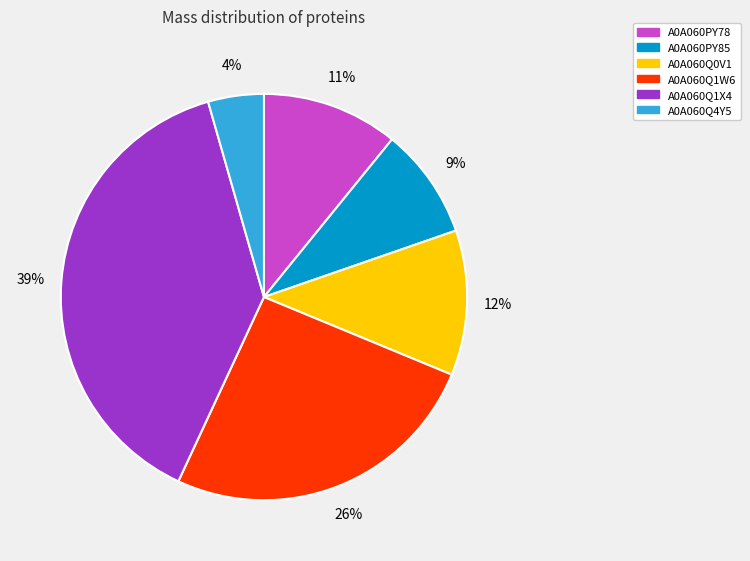

Rank the categories by value from highest to lowest.

A0A060Q1X4, A0A060Q1W6, A0A060Q0V1, A0A060PY78, A0A060PY85, A0A060Q4Y5